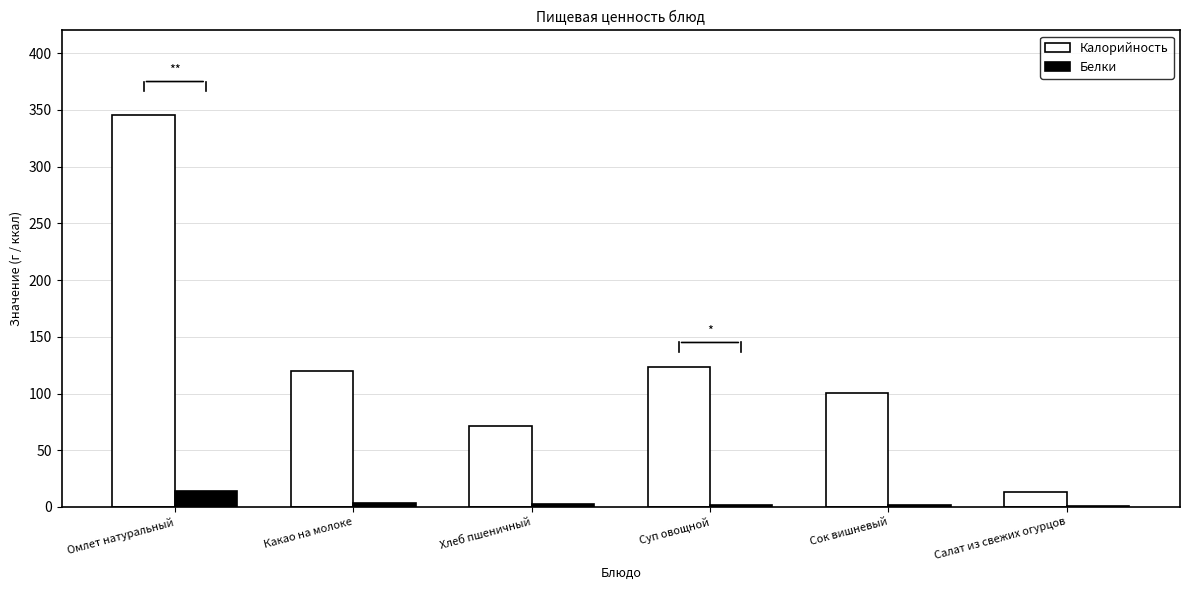

What value does the Белки series have at Какао на молоке?

3.5